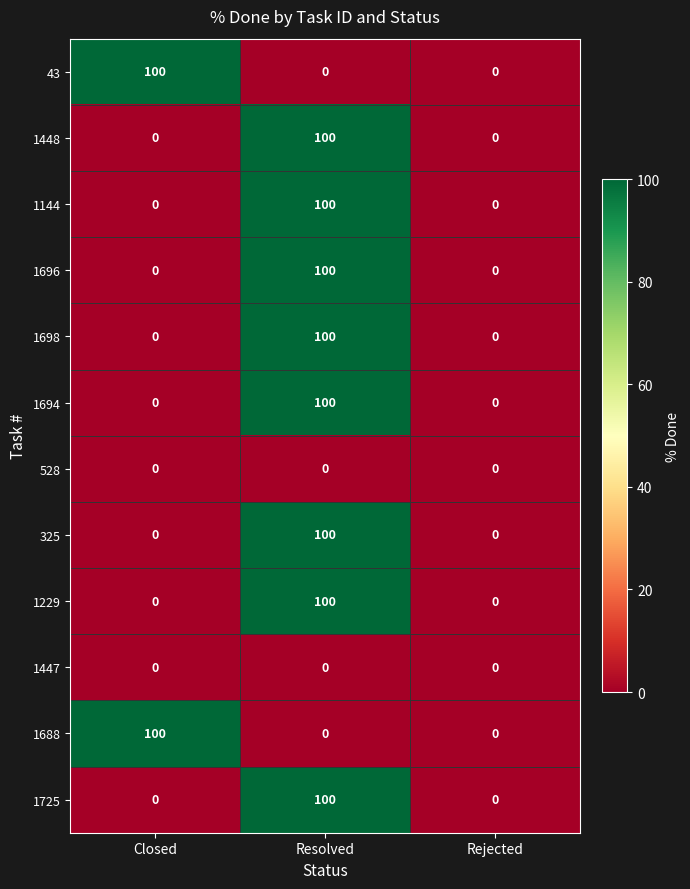

At how many categories does at least one series exceed 70?

2